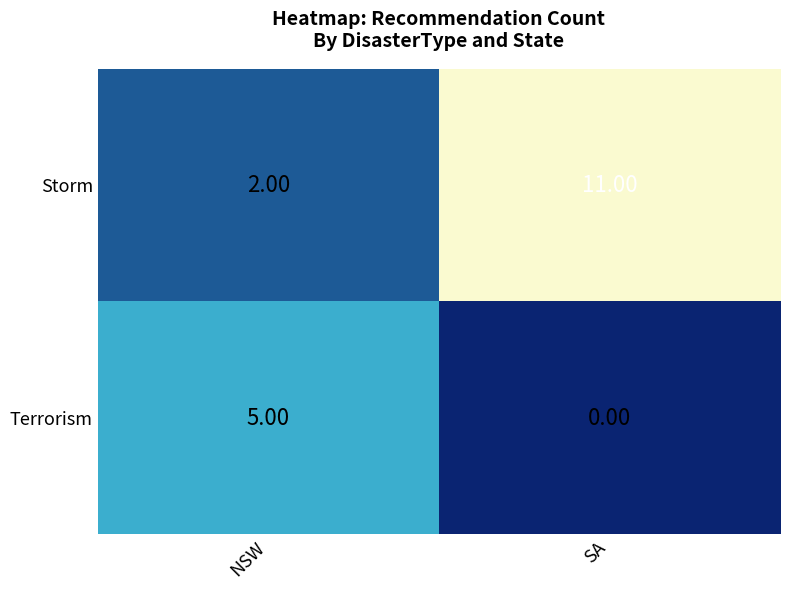

List the series in order of their overall mean, lowest first.

Terrorism, Storm